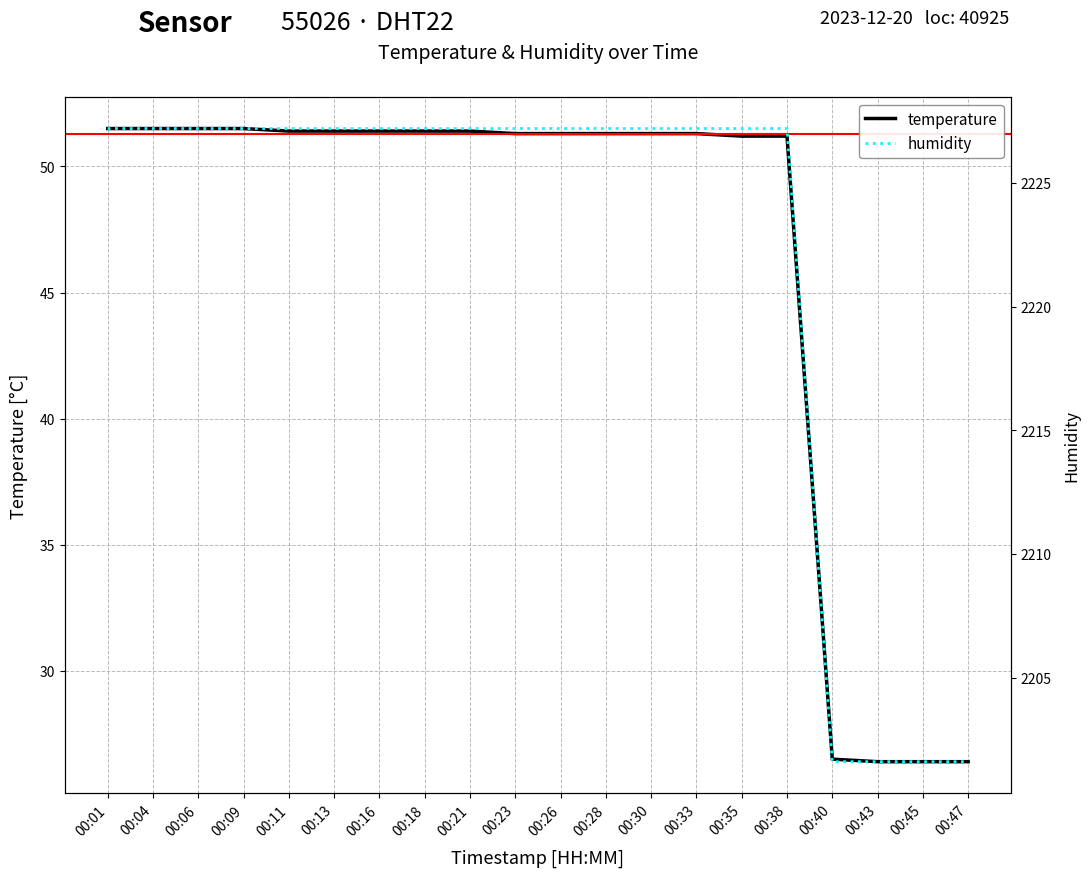

Reading left to right, what are all the values shown in this chart?

temperature: 00:01=51.5	00:04=51.5	00:06=51.5	00:09=51.5	00:11=51.4	00:13=51.4	00:16=51.4	00:18=51.4	00:21=51.4	00:23=51.3	00:26=51.3	00:28=51.3	00:30=51.3	00:33=51.3	00:35=51.2	00:38=51.2	00:40=26.5	00:43=26.4	00:45=26.4	00:47=26.4
humidity: 00:01=2227.2	00:04=2227.2	00:06=2227.2	00:09=2227.2	00:11=2227.2	00:13=2227.2	00:16=2227.2	00:18=2227.2	00:21=2227.2	00:23=2227.2	00:26=2227.2	00:28=2227.2	00:30=2227.2	00:33=2227.2	00:35=2227.2	00:38=2227.2	00:40=2201.6	00:43=2201.6	00:45=2201.6	00:47=2201.6